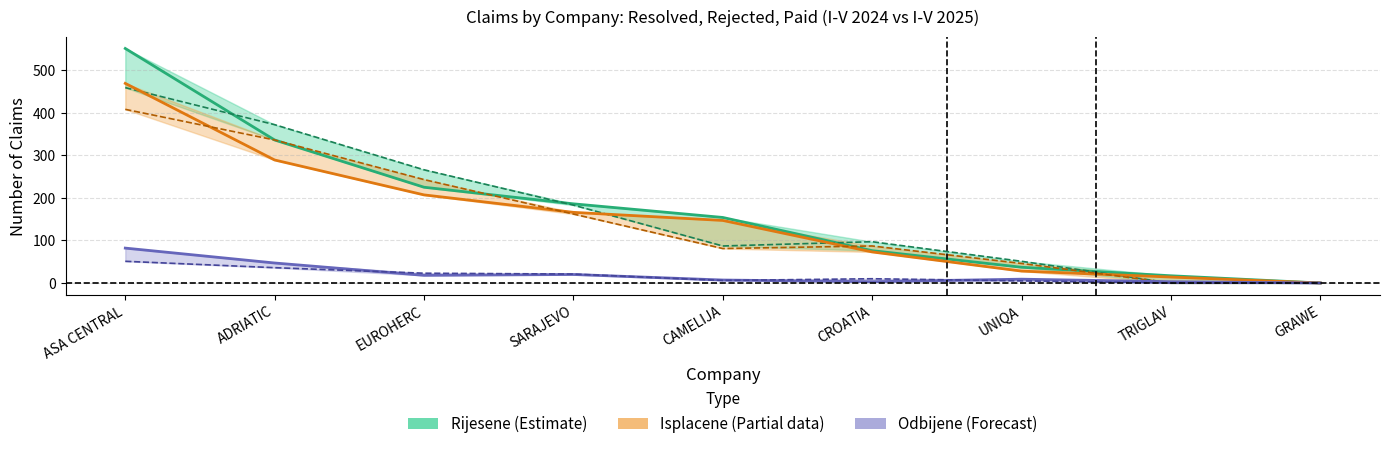

How many data points in Odbijene I-V-2024 are above 10?

4